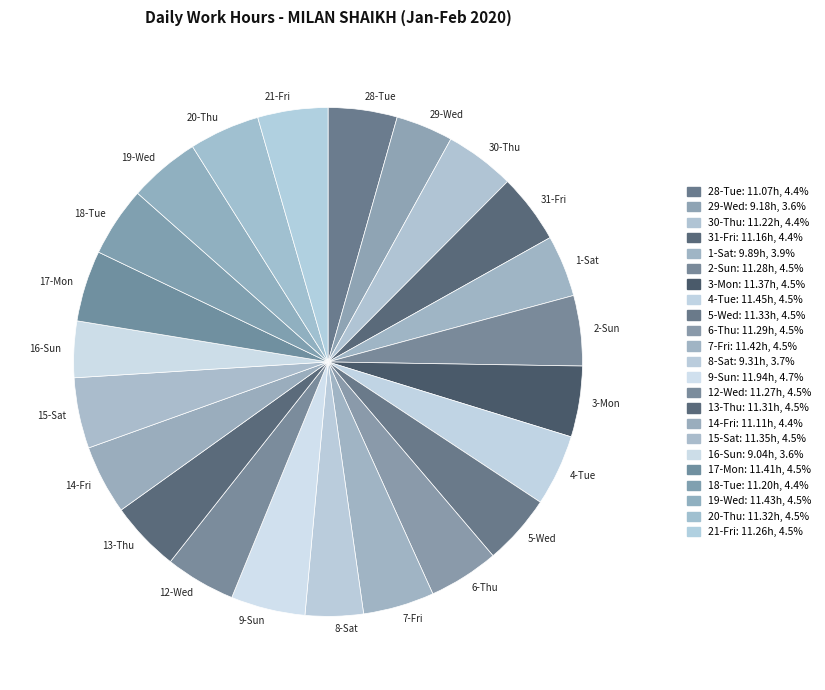

Does 16-Sun account for over 50% of the chart?

No